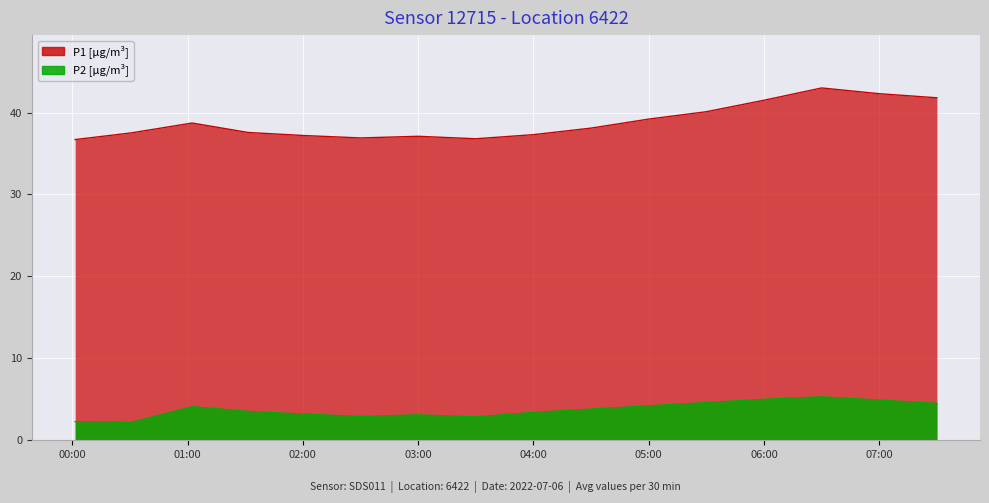

Does the chart display data point markers on the line(s)?

No